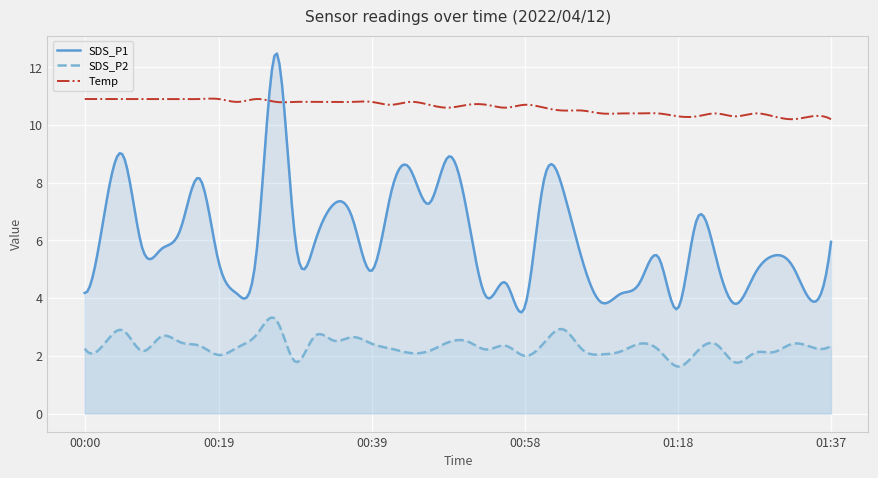

At how many categories does at least one series exceed 6?

300